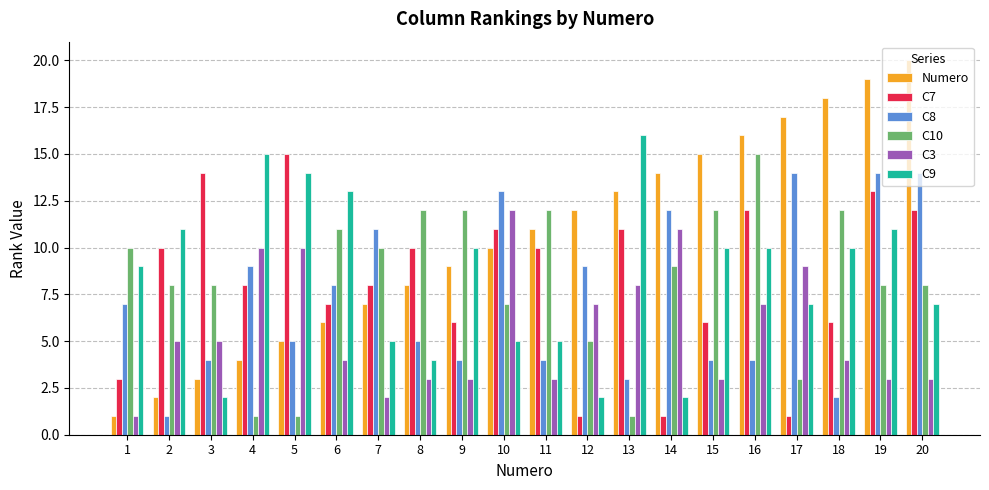

True or false: Numero has a value of 2 at 9.

False